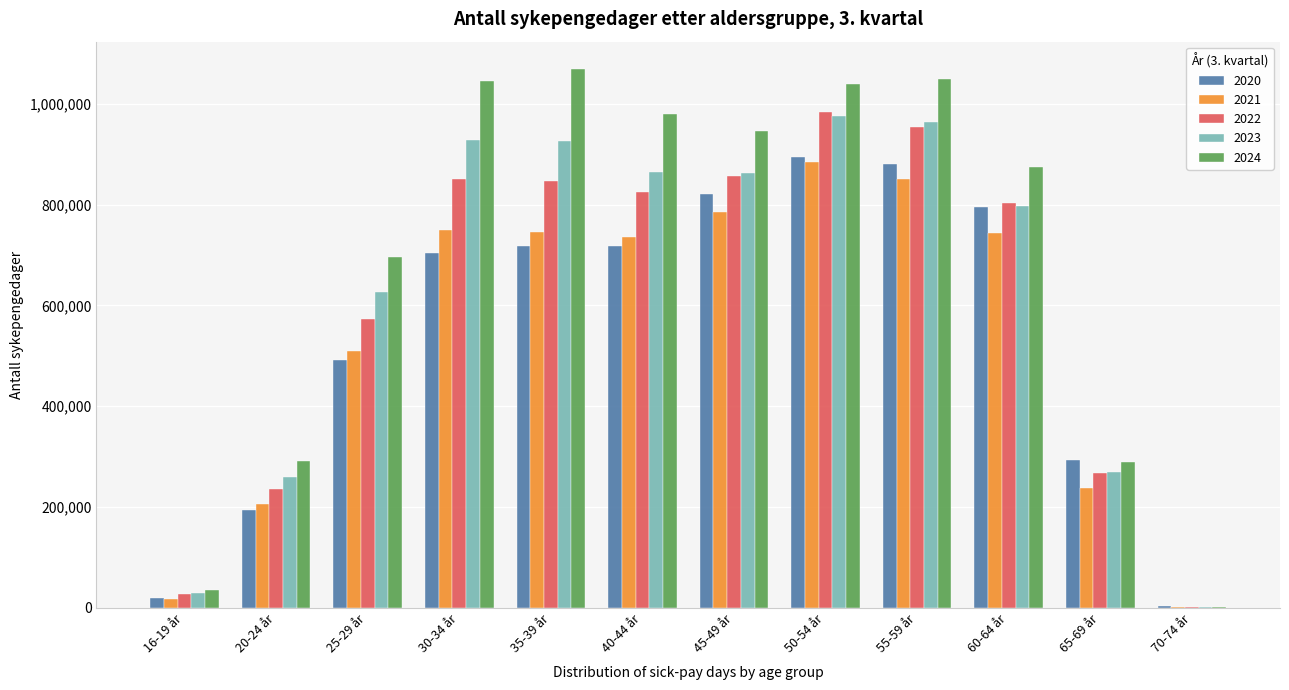

Which series has the largest total across all categories?

2024